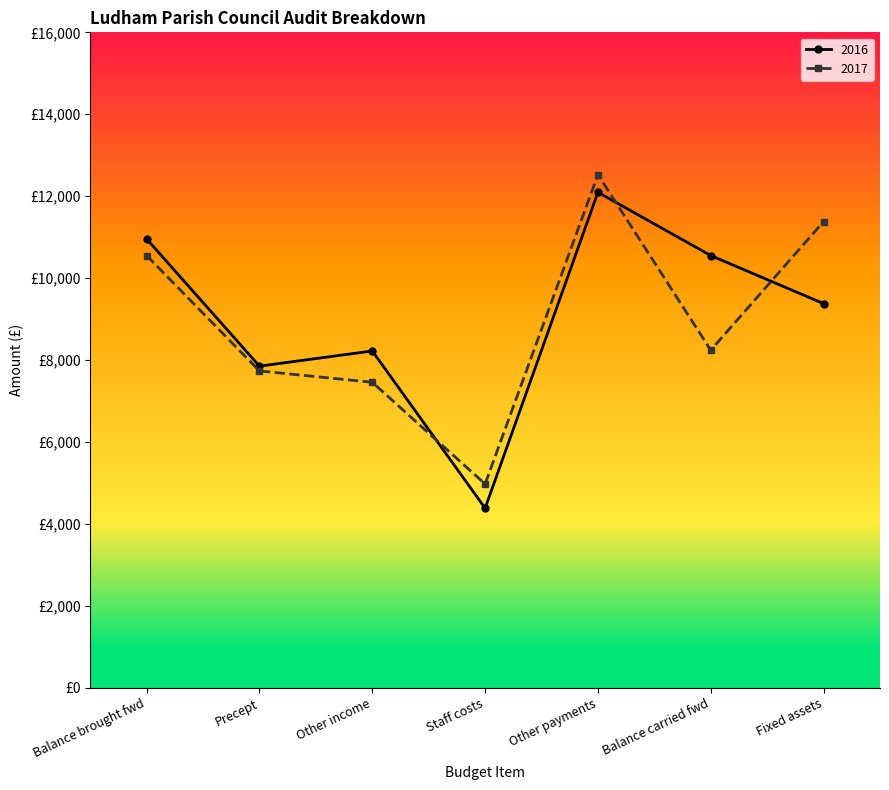

What are all the series names shown in the legend?

2016, 2017